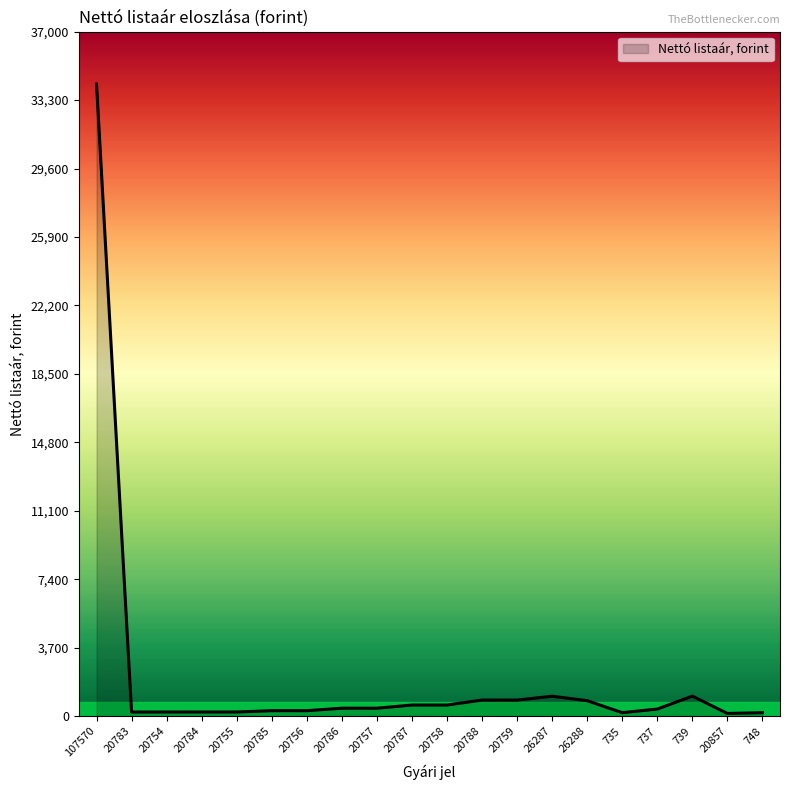

Approximately how many times larger is the value at 20754 compared to 20785?

0.8